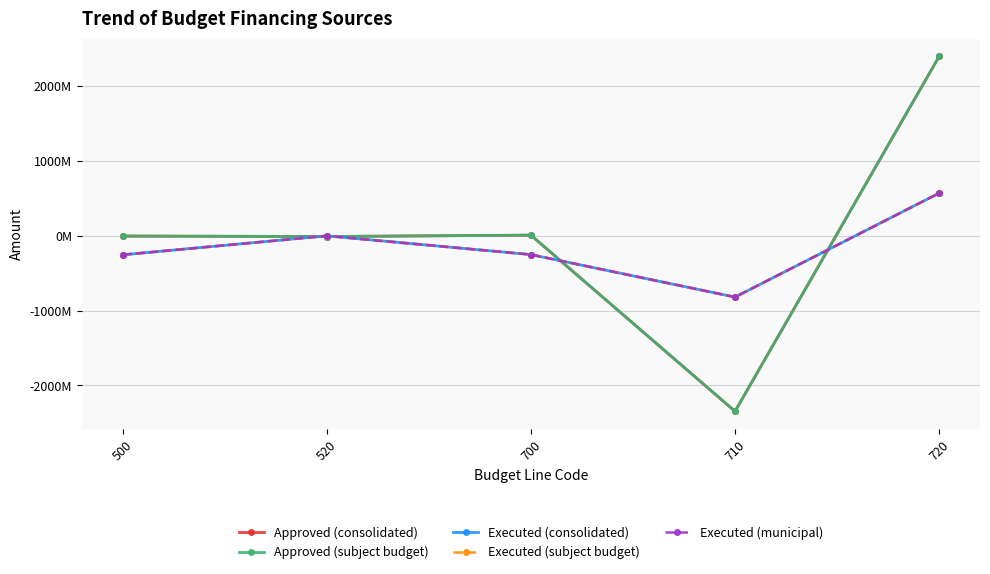

What is the smallest value displayed?

-2346140474.5